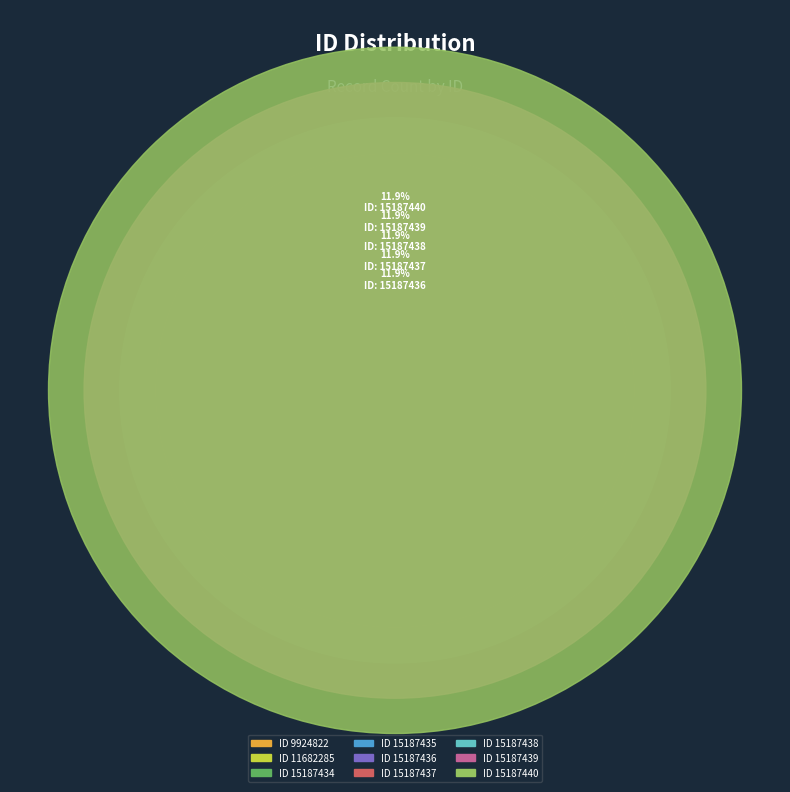

The 11682285 slice represents 1% of the pie. True or false?

False